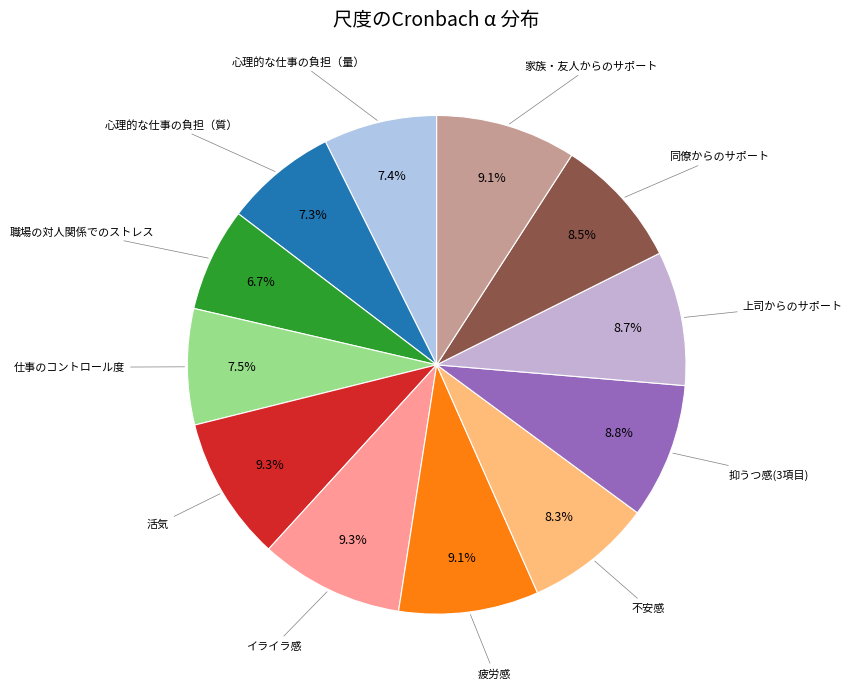

What is the largest slice in the pie chart?

活気